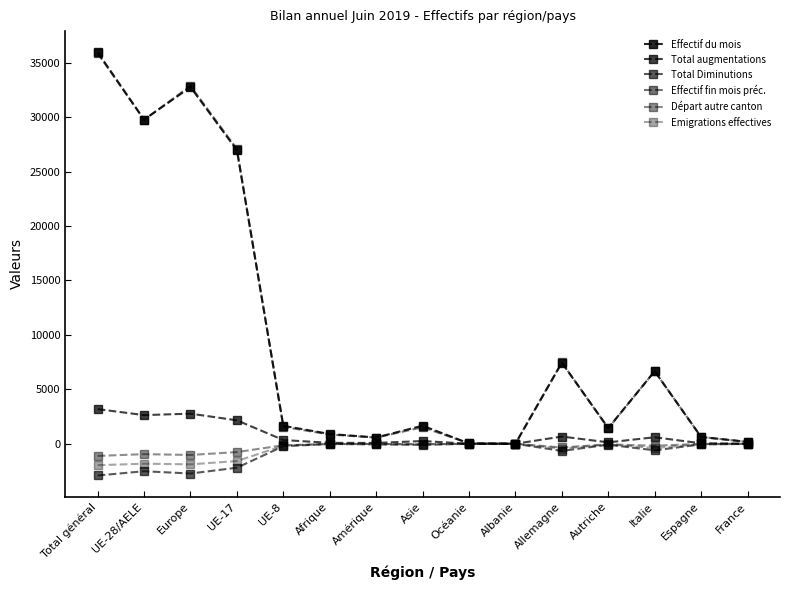

Which category has the lowest value across all series?

Total général